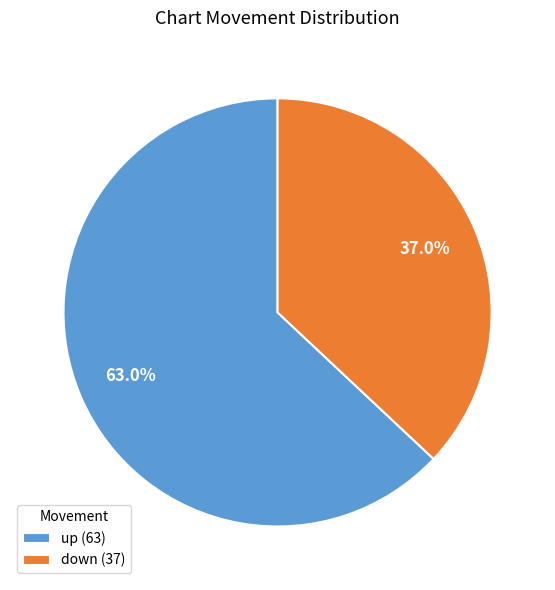

What percentage is the up slice, to the nearest percent?

63%